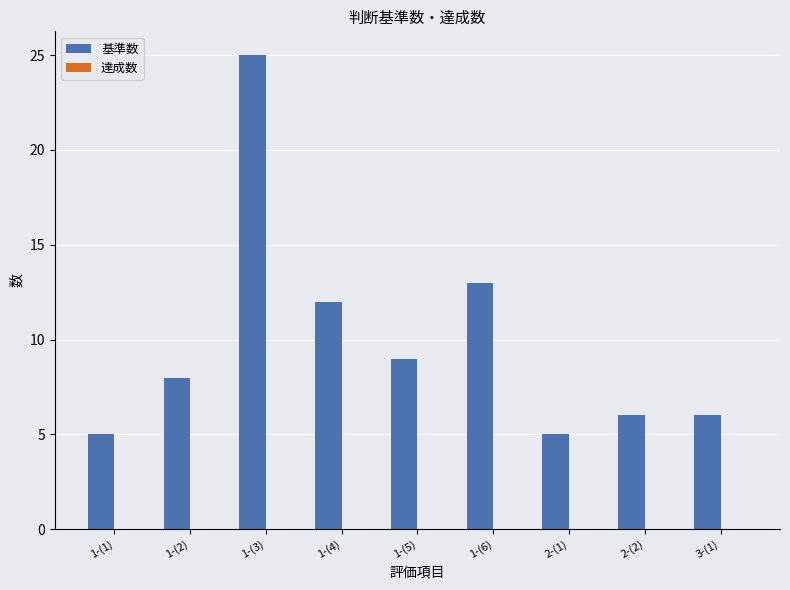

Reading left to right, extract all data points from this chart.

5	8	25	12	9	13	5	6	6